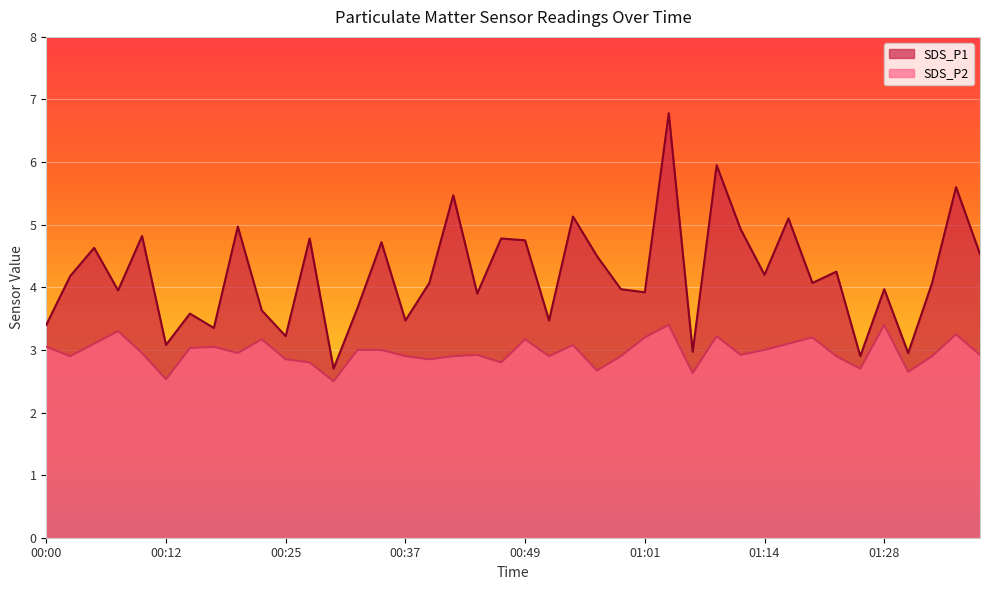

What is the label of the 8th point from the right?

01:20